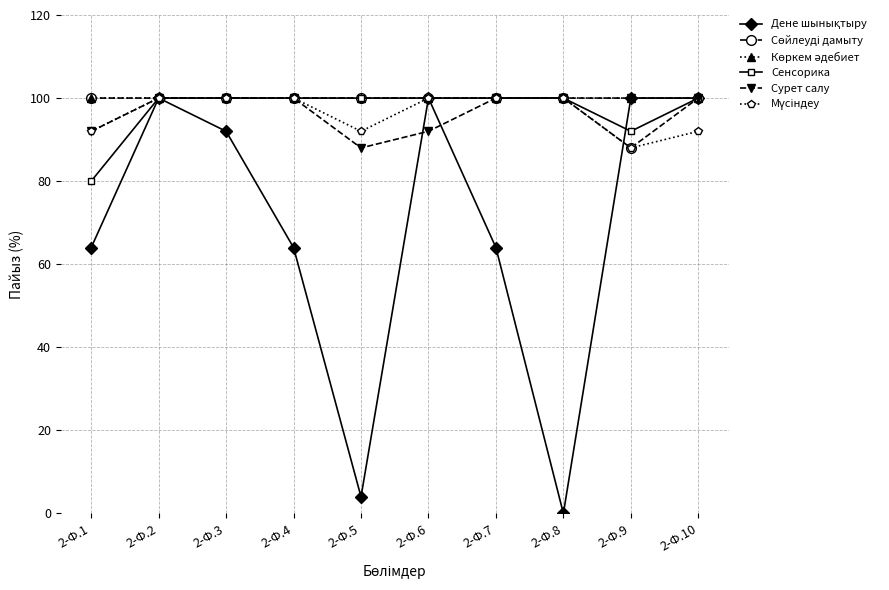

What is the spread (max minus min) of values at 2-Ф.10?

8